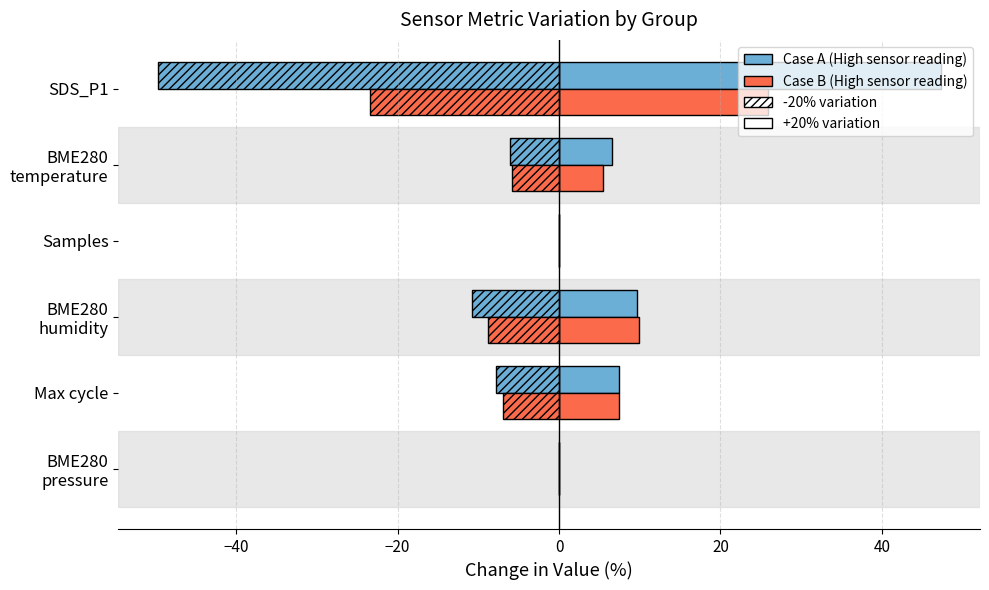

How many distinct data groups are displayed?

4